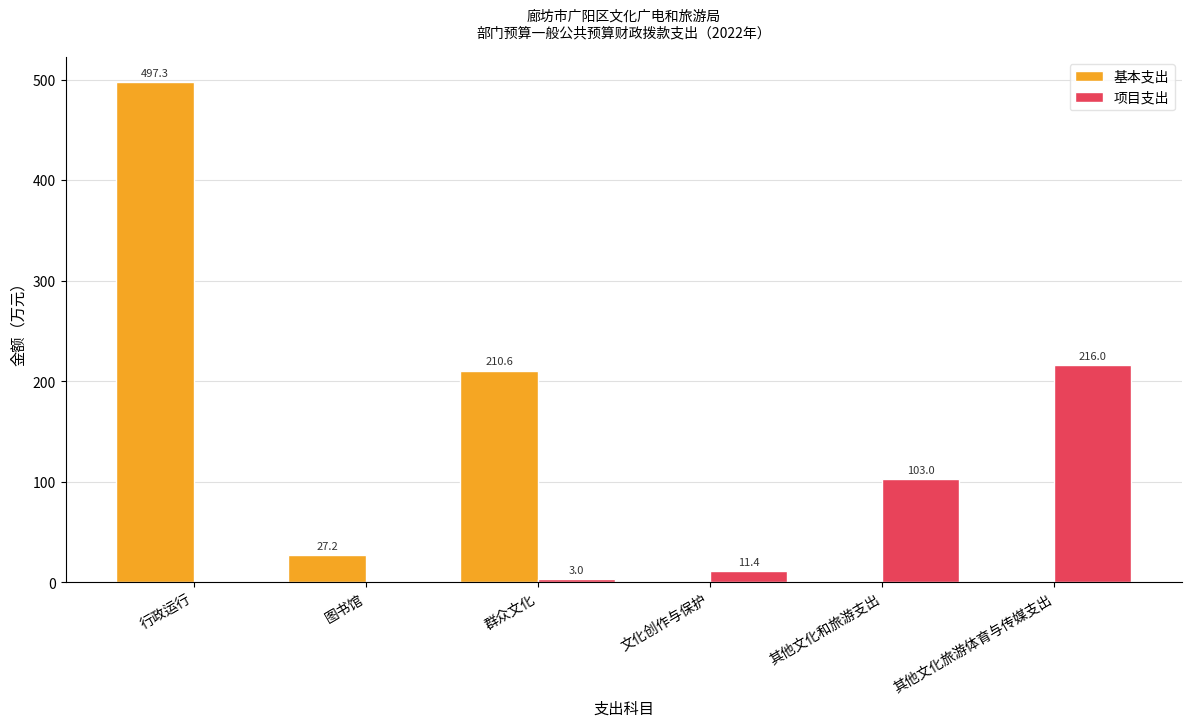

How many values in the 项目支出 series exceed 11?

3